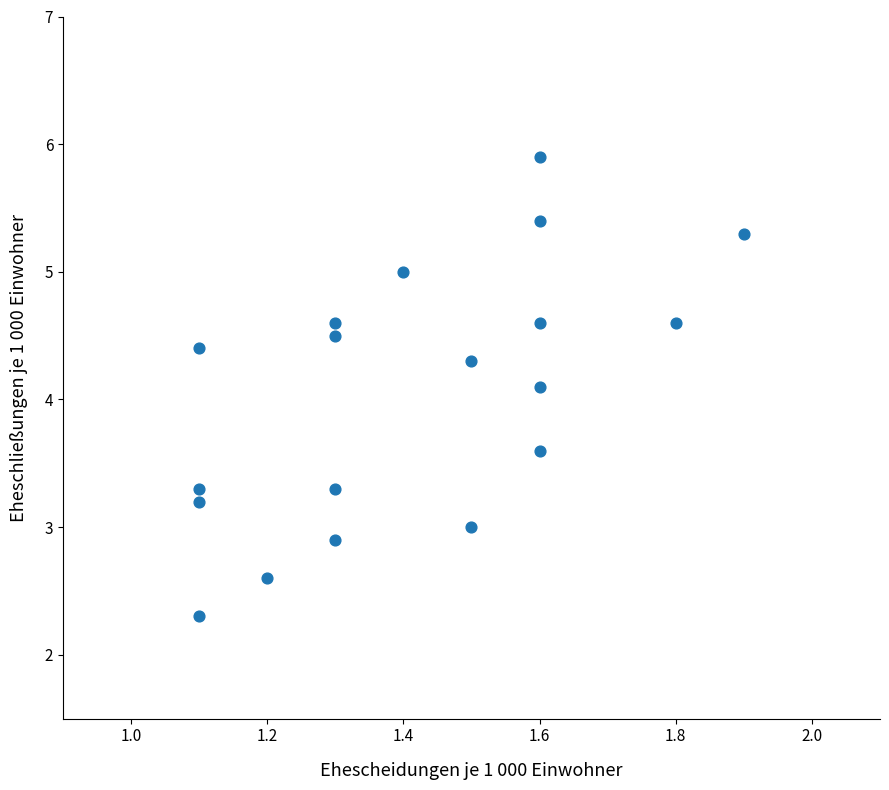

What is the range of X values (max minus min)?

0.8